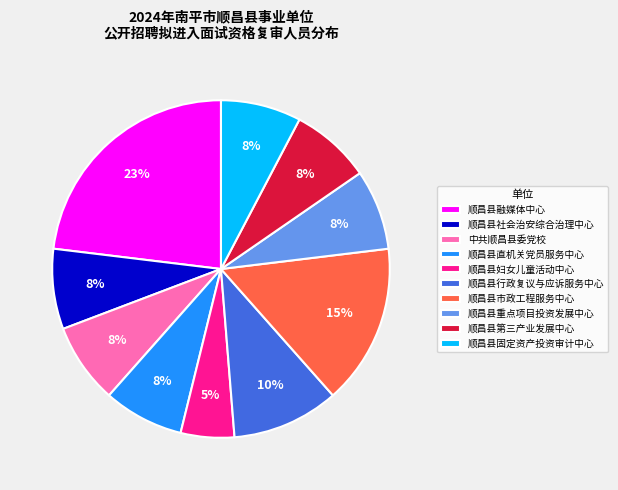

Does 顺昌县固定资产投资审计中心 account for over 50% of the chart?

No